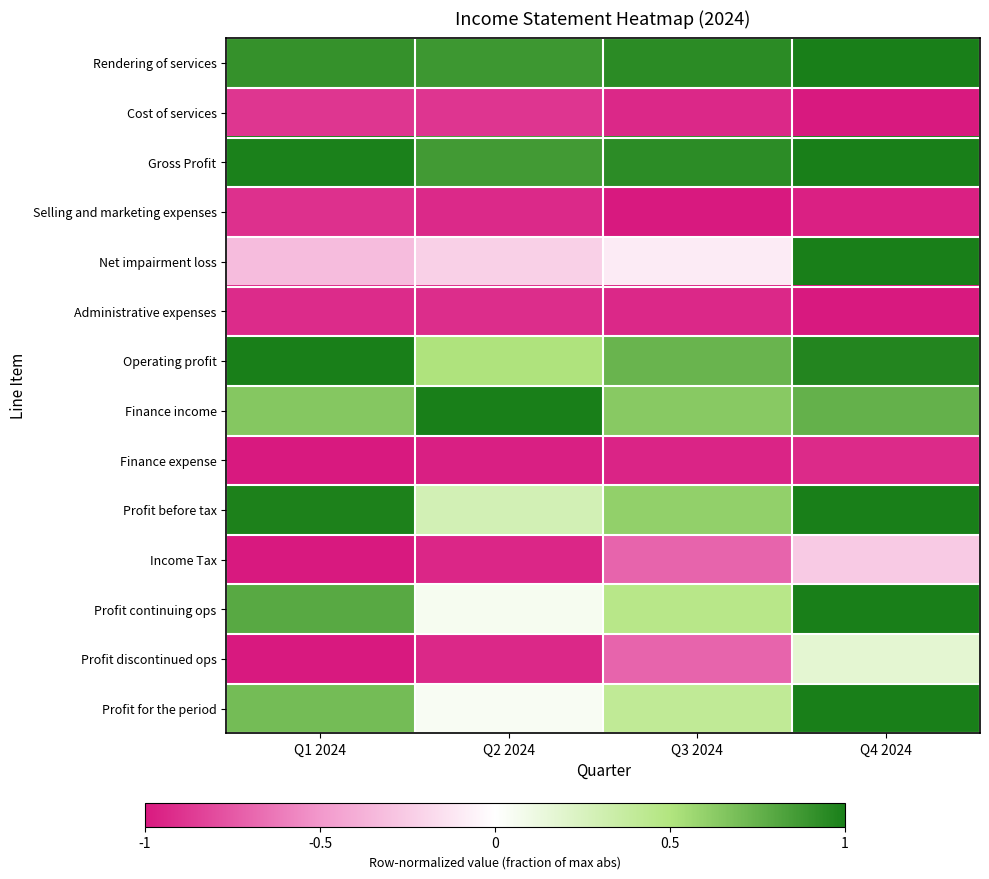

Which has a higher value, Q1 2024 or Q2 2024?

Q1 2024